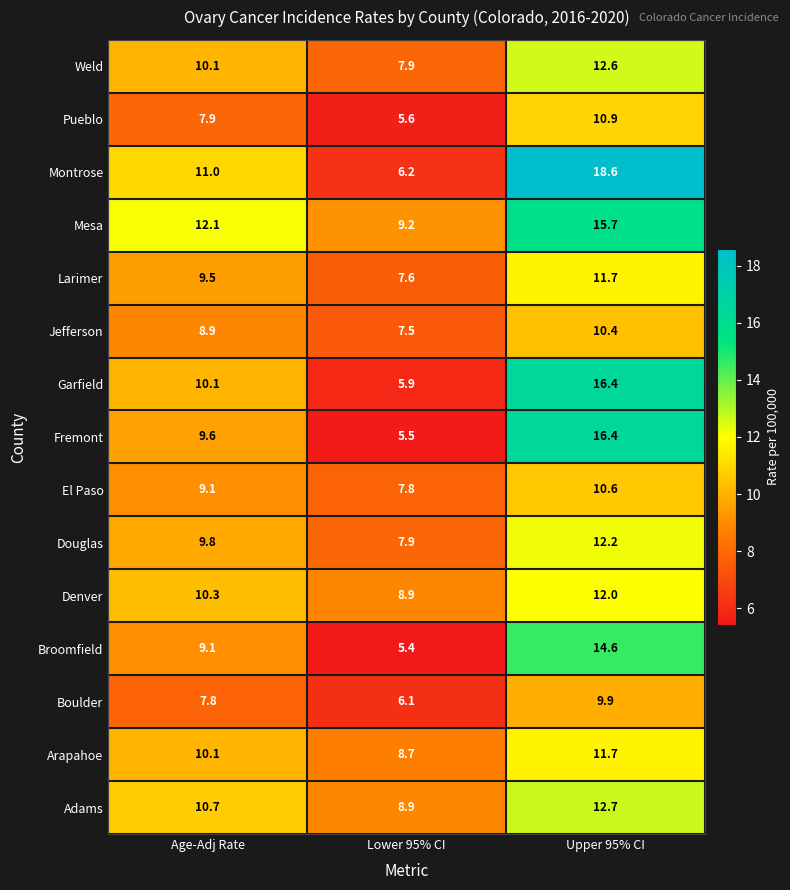

What is the total value across all series at Upper 95% CI?

196.4